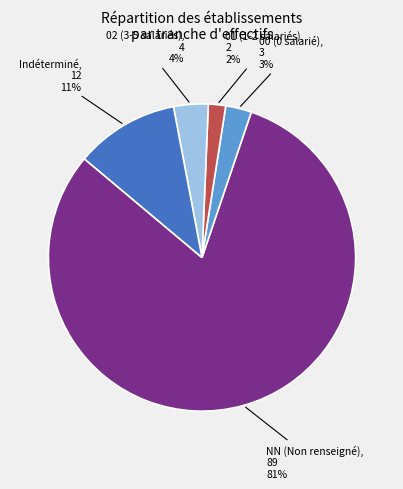

Is it true that 01 (1-2 salariés) is 17% of the pie?

False